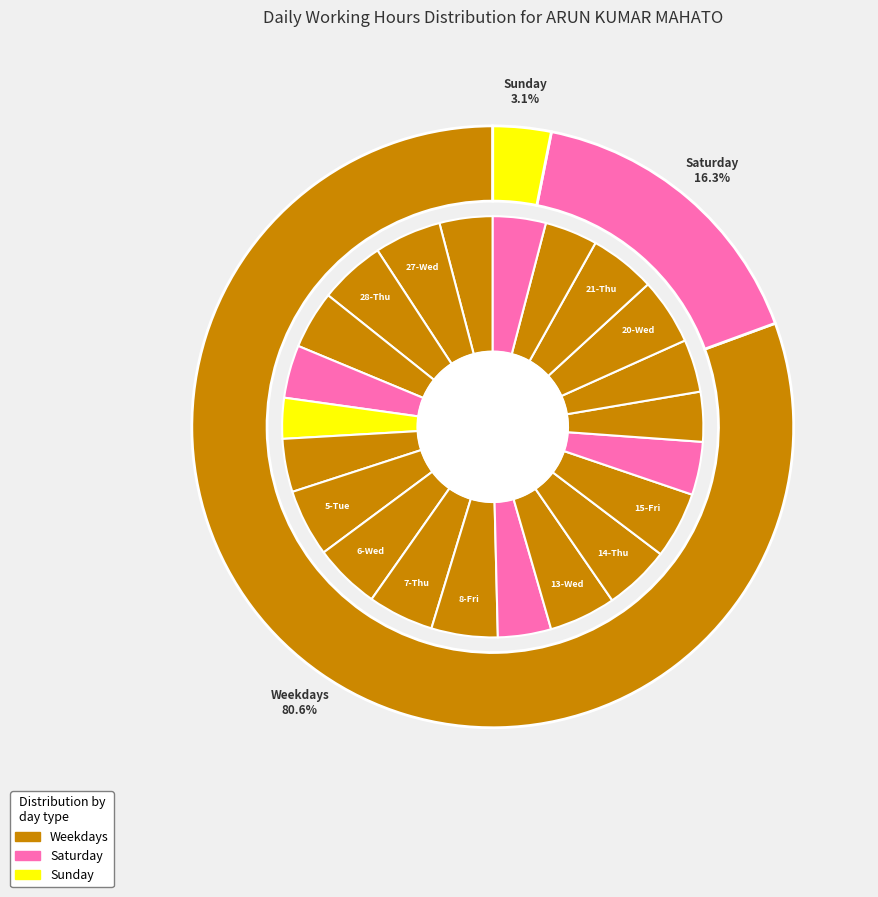

What is the change in value from 4-Mon to 14-Thu?

+2.9